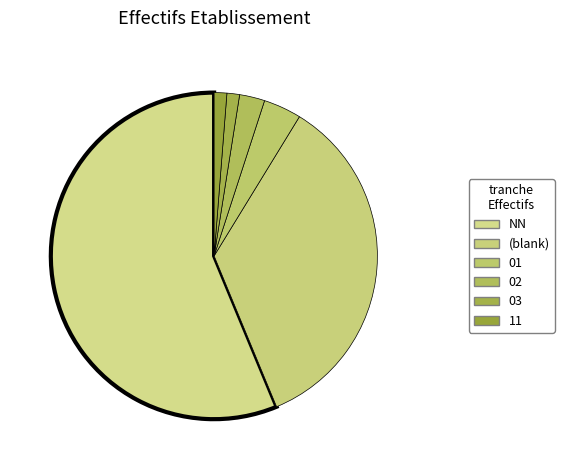

Rank the categories by value from lowest to highest.

03, 11, 02, 01, , NN